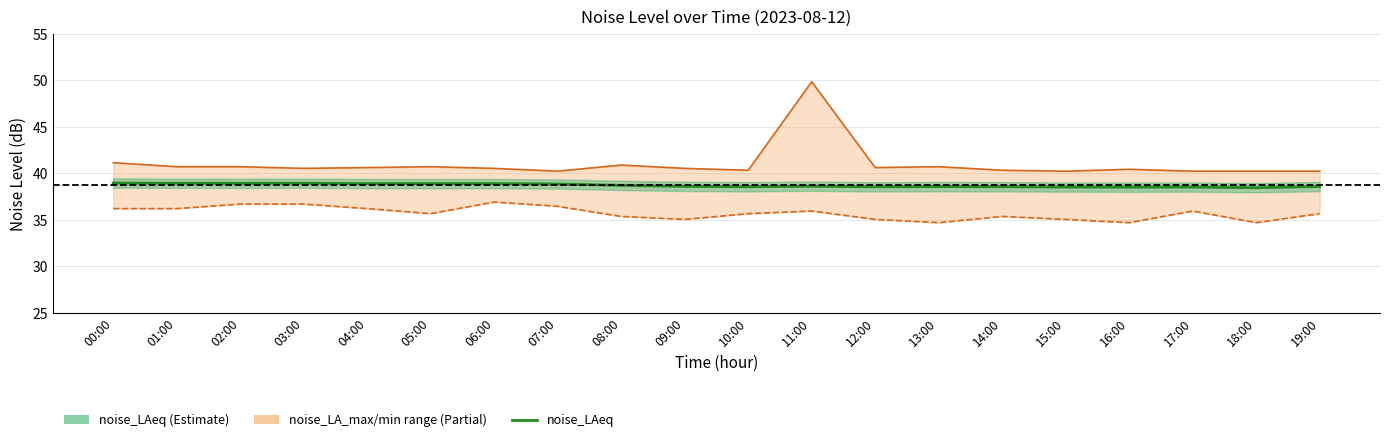

Reading left to right, extract all data points from this chart.

noise_LA_max: 41.1	40.7	40.7	40.5	40.6	40.7	40.5	40.2	40.9	40.5	40.3	49.9	40.6	40.7	40.3	40.2	40.4	40.2	40.2	40.2
noise_LA_min: 36.2	36.2	36.7	36.7	36.2	35.7	36.9	36.5	35.4	35.0	35.7	35.9	35.0	34.7	35.4	35.0	34.7	35.9	34.7	35.7
noise_LAeq: 39.0	38.9	38.9	38.9	38.9	38.9	38.9	38.9	38.7	38.6	38.6	38.6	38.5	38.6	38.6	38.5	38.5	38.5	38.5	38.6